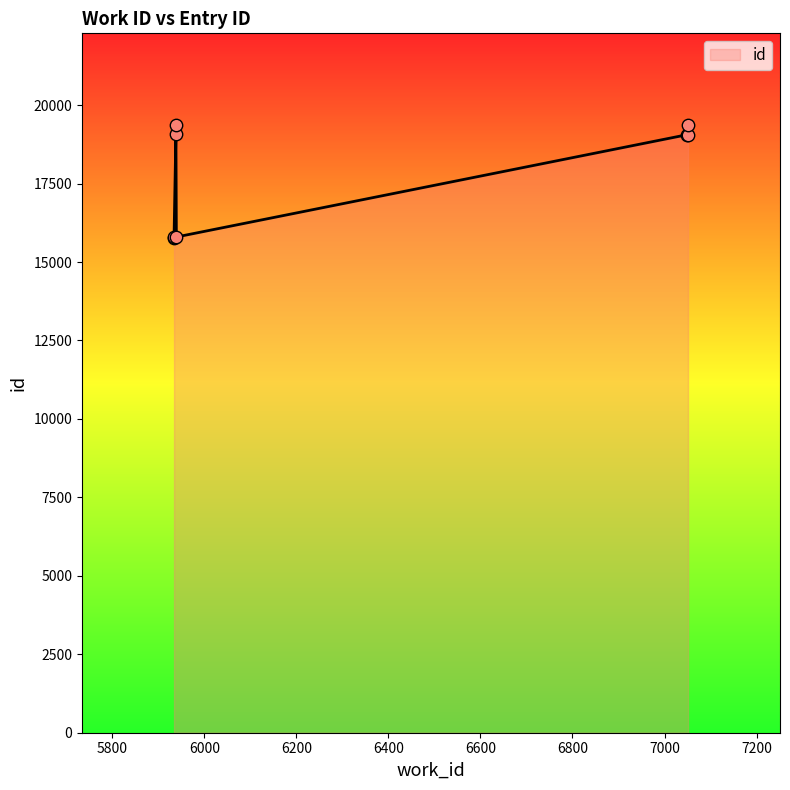

Between 5938 and 5934, which is larger?

5938